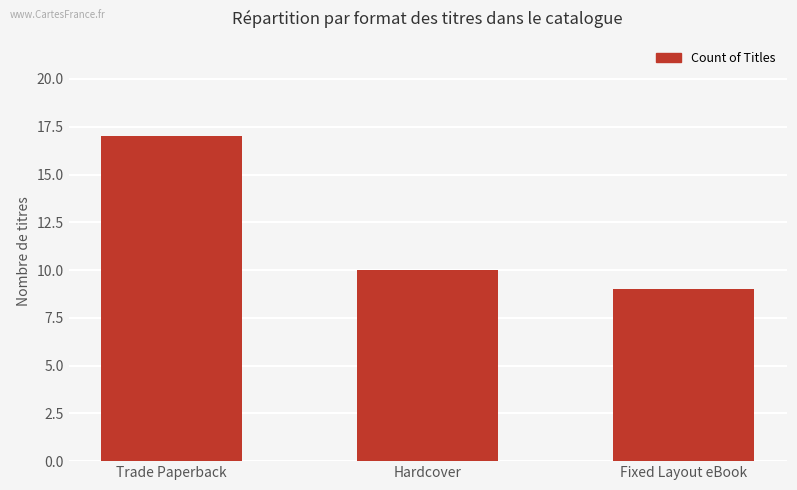

What is the sum of all values?

36